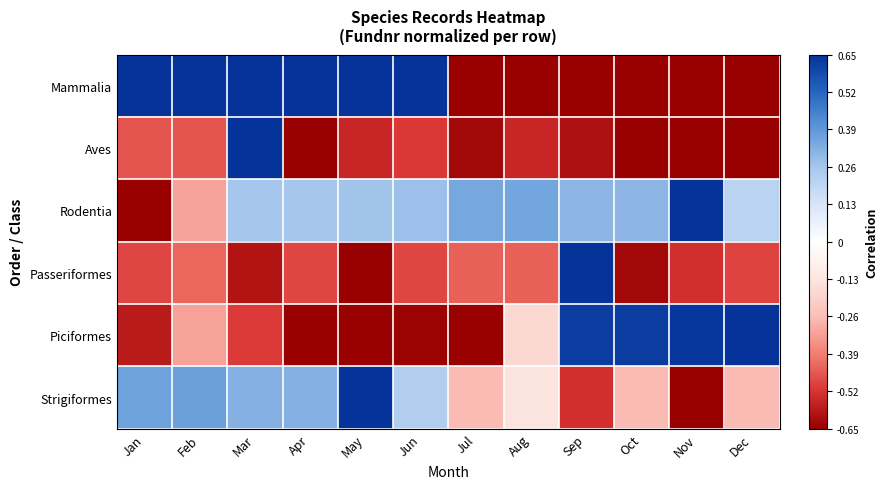

Which series has the largest total across all categories?

Rodentia